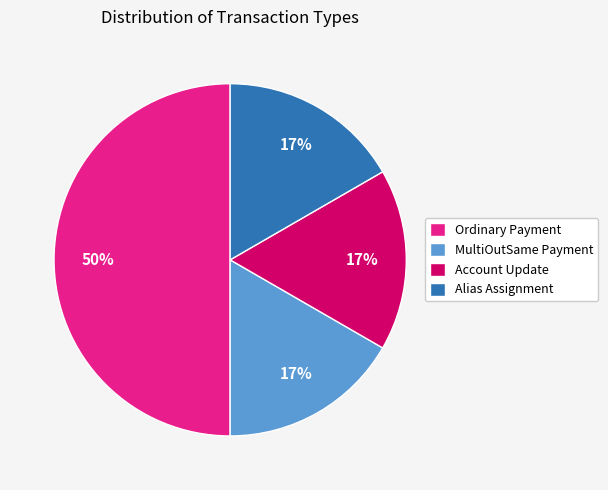

Is the sum of Ordinary Payment and Alias Assignment greater than half?

Yes